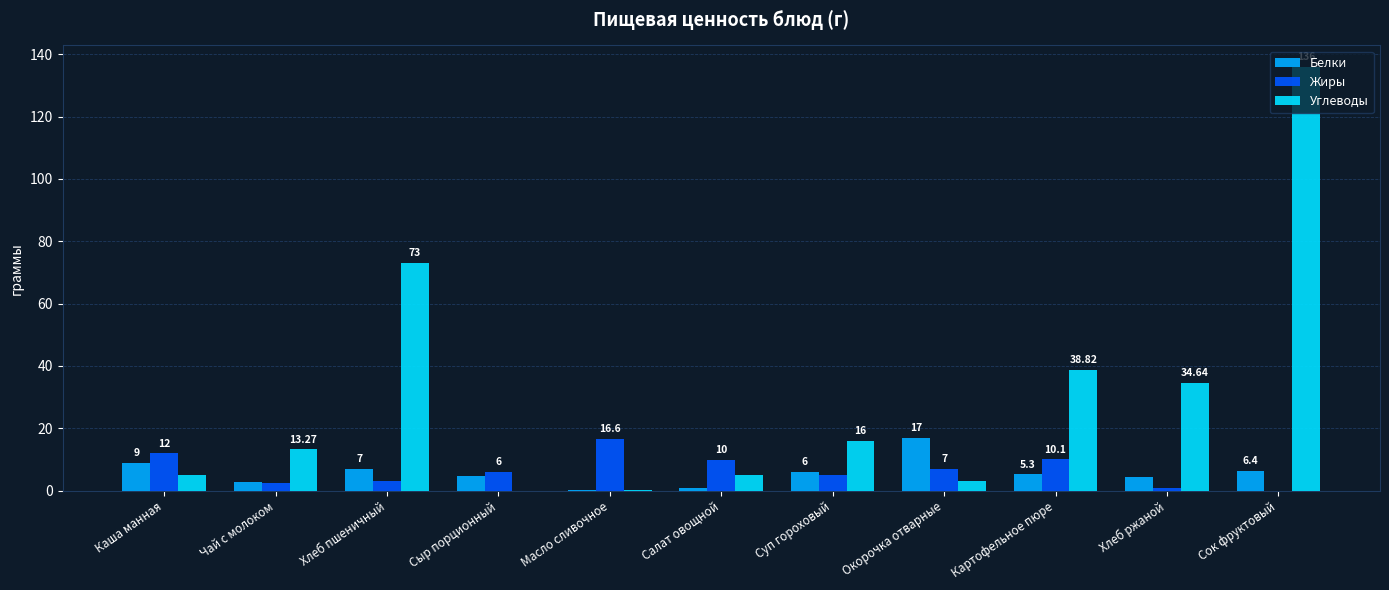

Are the bars grouped side by side (vs. stacked)?

Yes